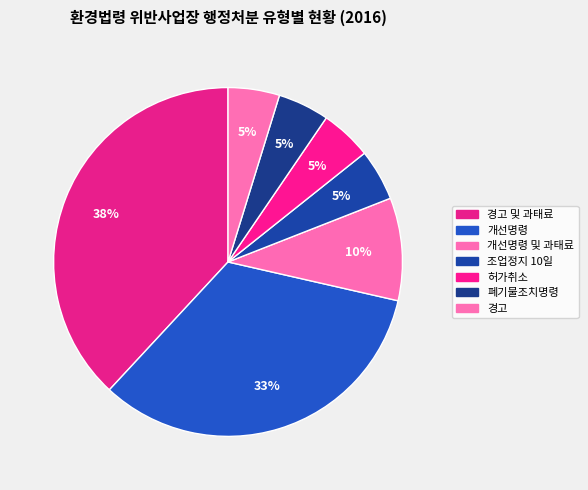

How many segments does this pie chart have?

7